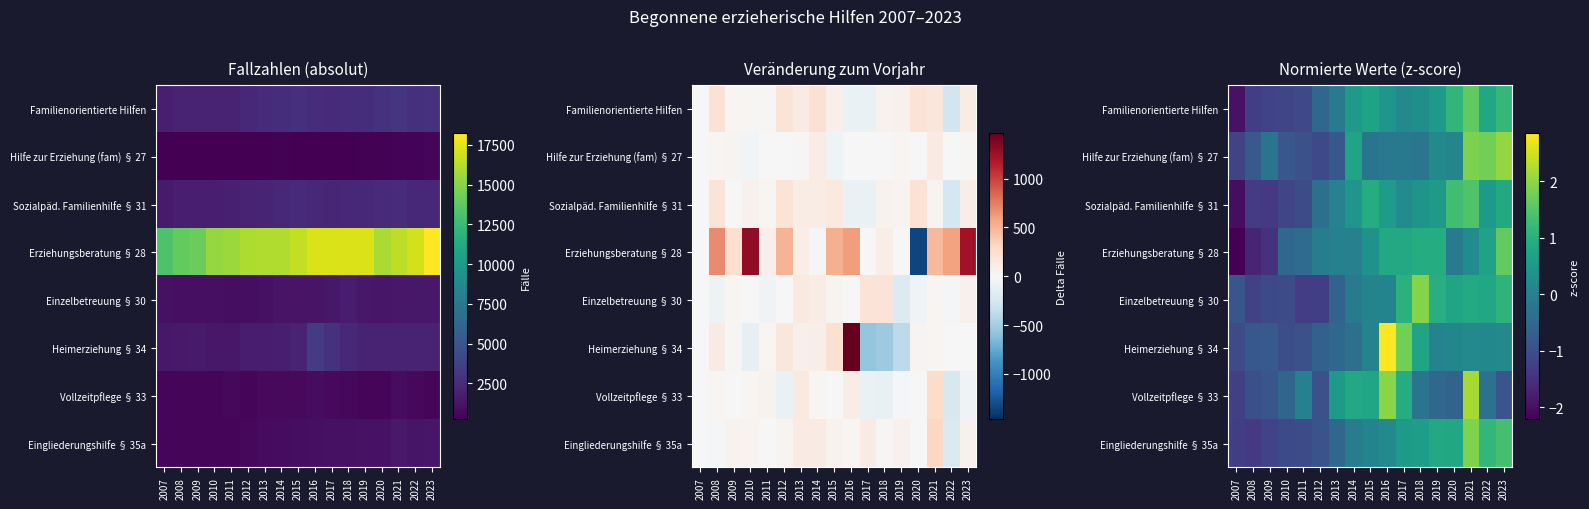

What is the greatest value displayed?

2.9